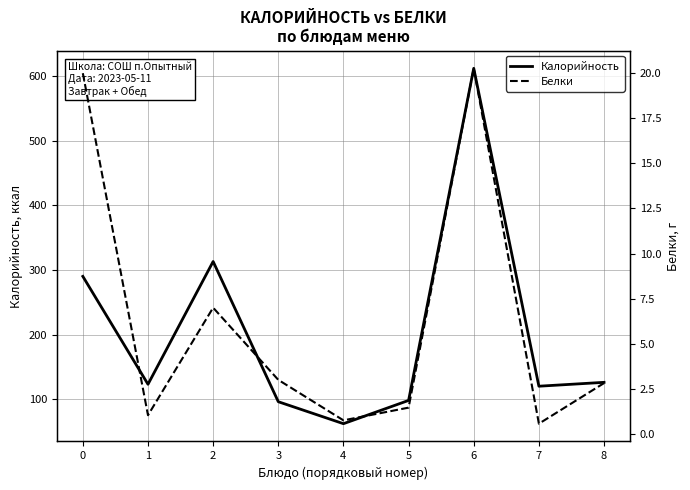

Reading right to left, extract all data points from this chart.

Калорийность: 126.0	120.0	612.0	98.0	62.0	96.0	313.0	123.0	290.0
Белки: 2.8	0.6	20.3	1.5	0.8	3.0	7.0	1.0	20.0